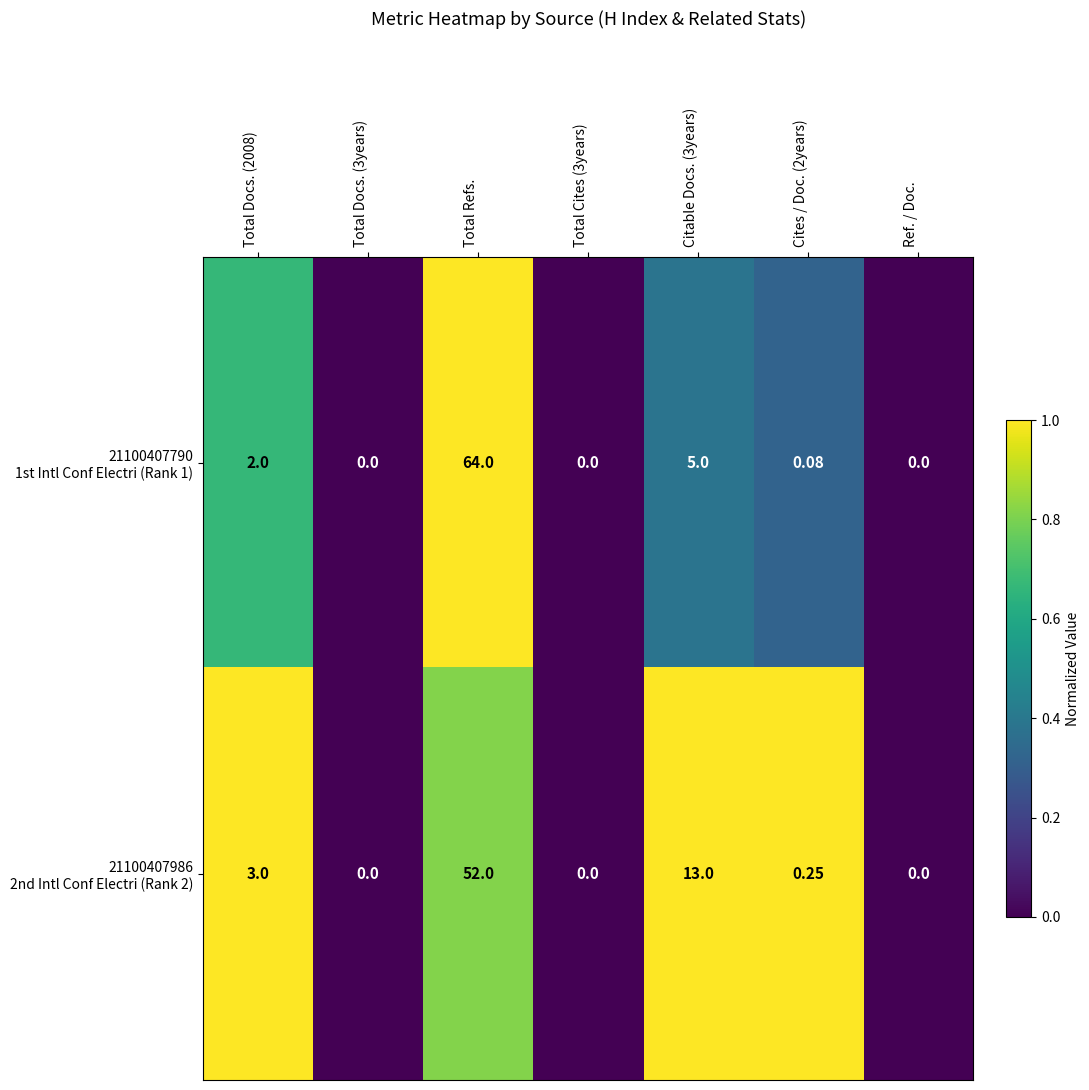

Which category has the highest value across all series?

Total Refs.